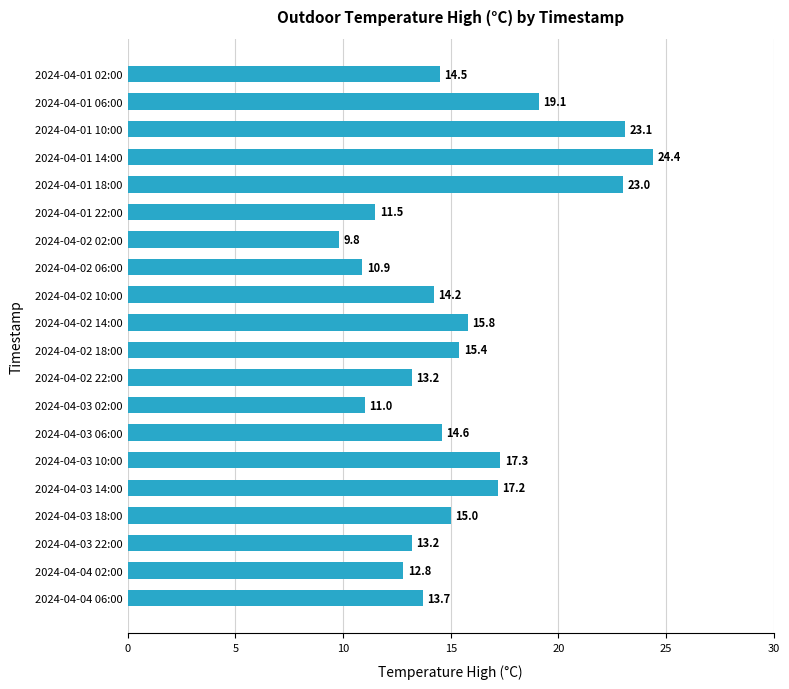

What is the approximate value at 2024-04-02 22:00?

13.2